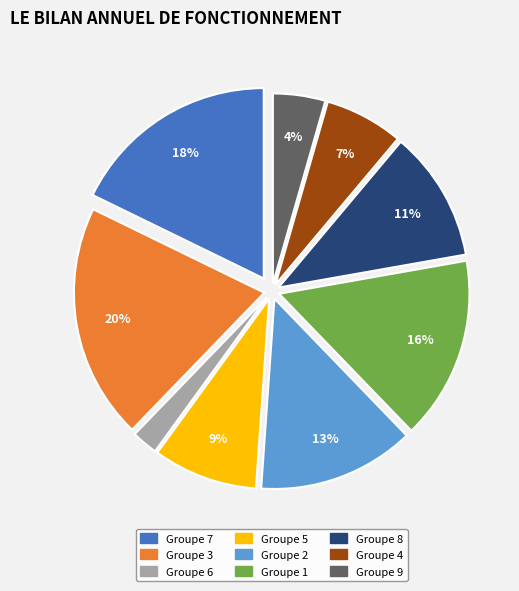

To the nearest percent, what is the difference between the largest and smallest slice percentages?

18%